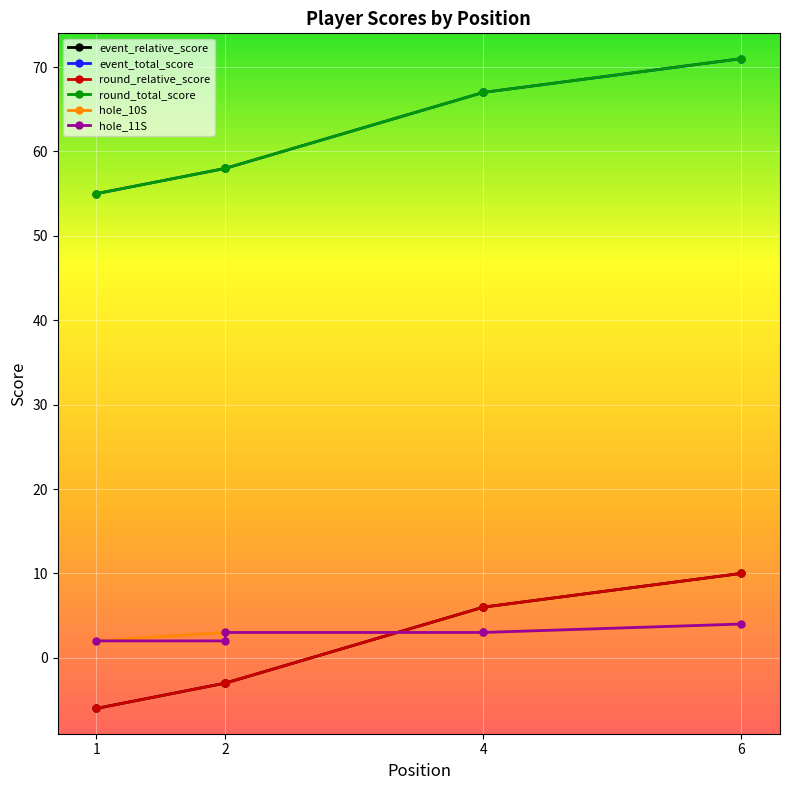

True or false: event_relative_score and round_relative_score cross at least once.

False